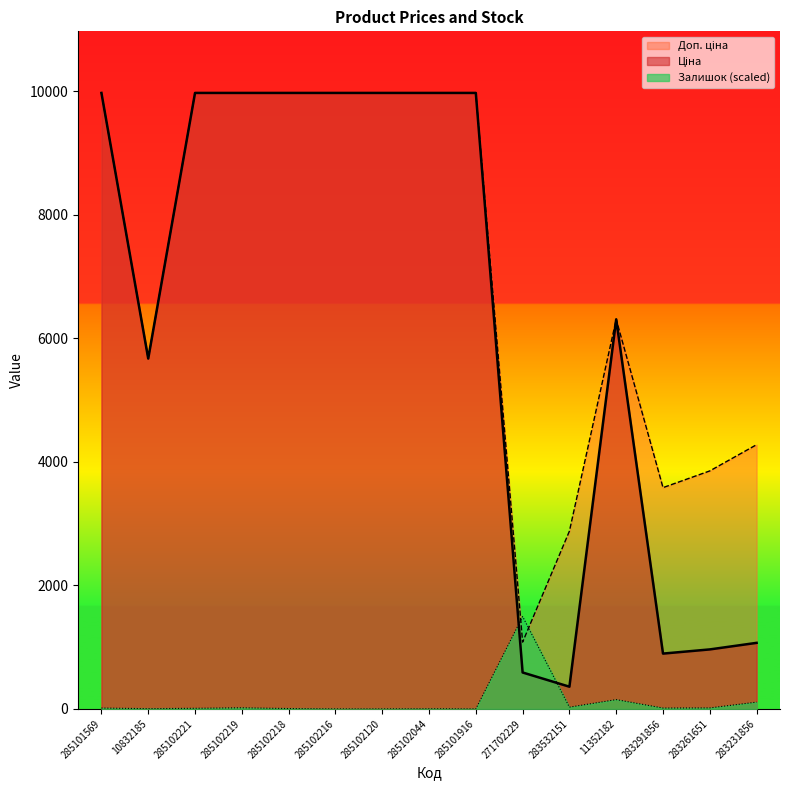

At which category is the sum across all series the highest?

285102219